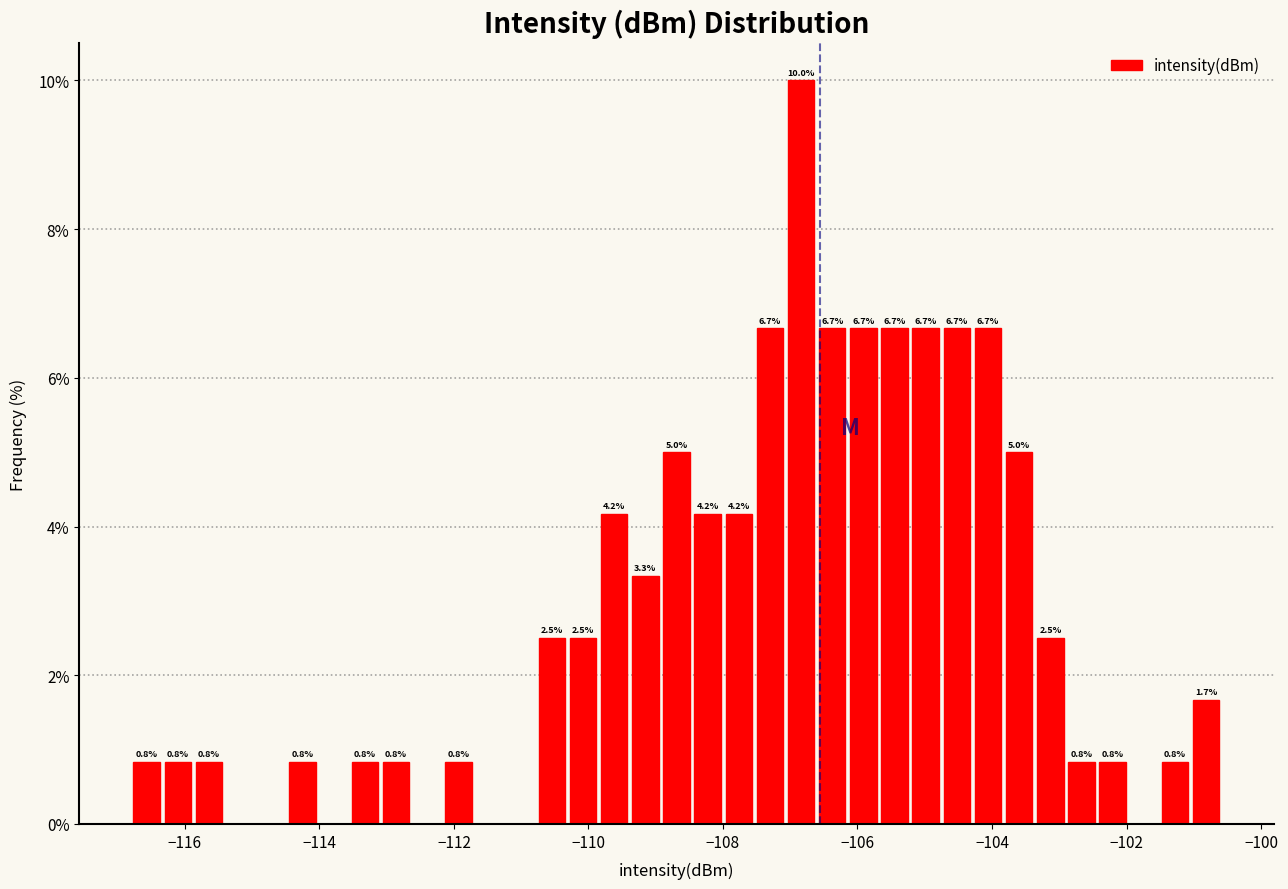

Around what value on the x-axis is the tallest bar? Give the approximate position of its centre, as read against the axis.

-106.8